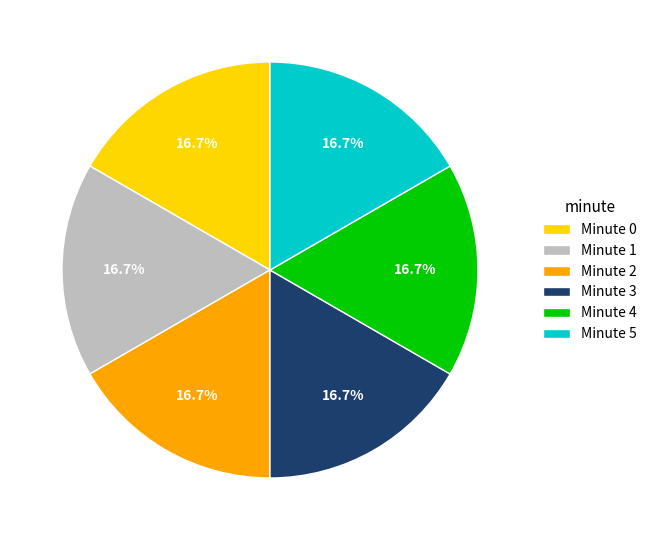

Does any single category account for the majority?

No